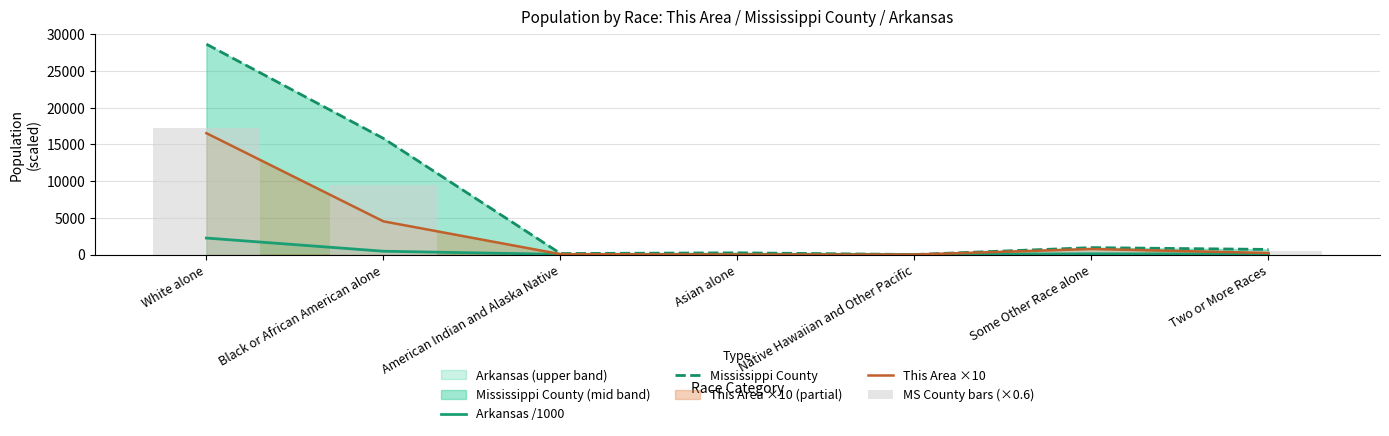

Between White alone and Two or More Races, which is larger?

White alone